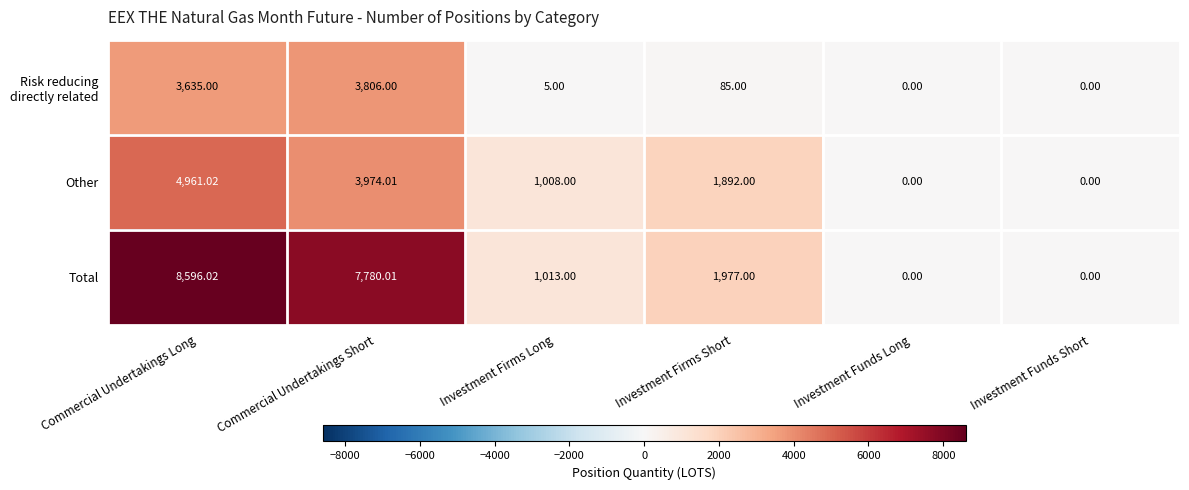

Which label corresponds to the largest value in the chart?

Commercial Undertakings Long